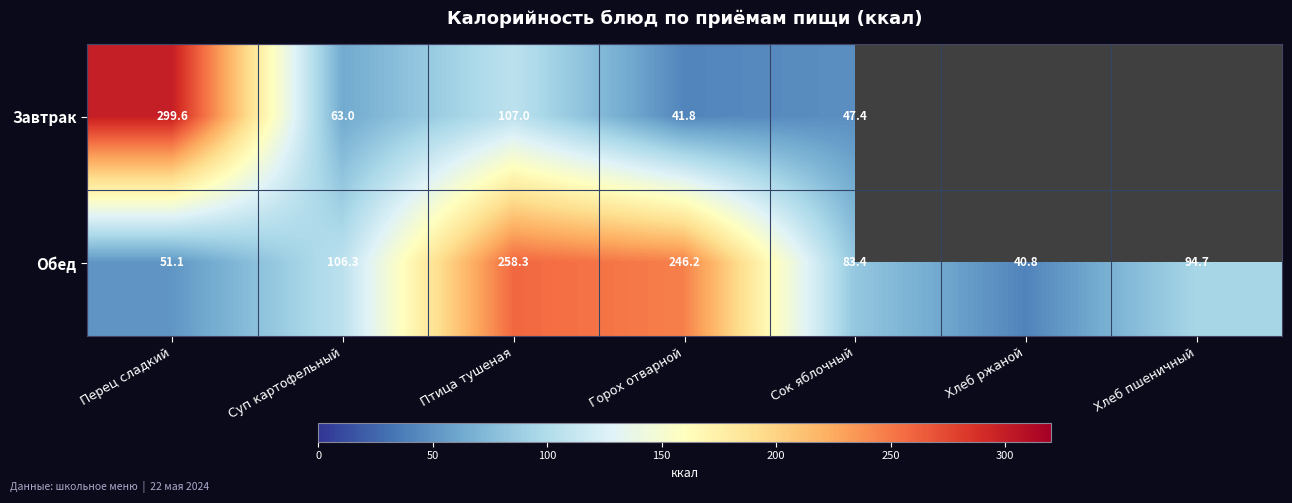

At Горох отварной, list the series in order from largest to smallest.

Обед, Завтрак